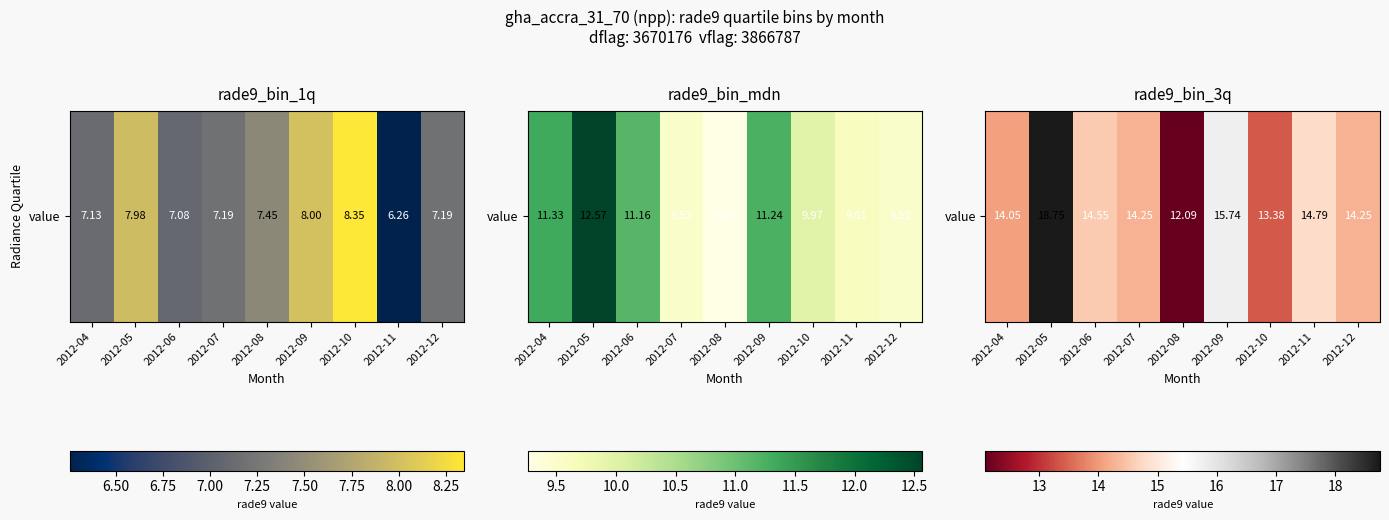

What is the ratio of the value at 2012-09 to the value at 2012-11?

1.1